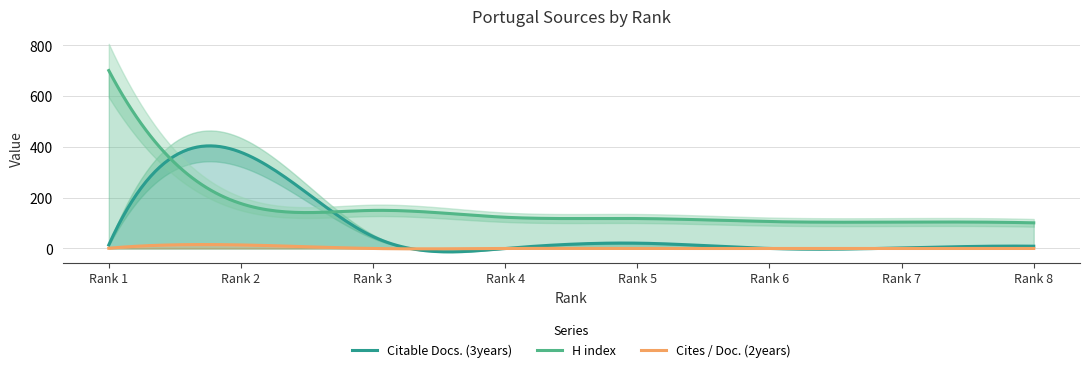

True or false: Cites / Doc. (2years) and H index intersect in this chart.

False